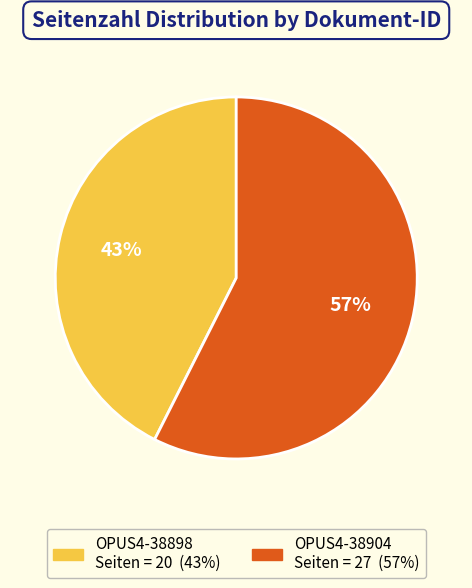

Between OPUS4-38904 and OPUS4-38898, which is larger?

OPUS4-38904